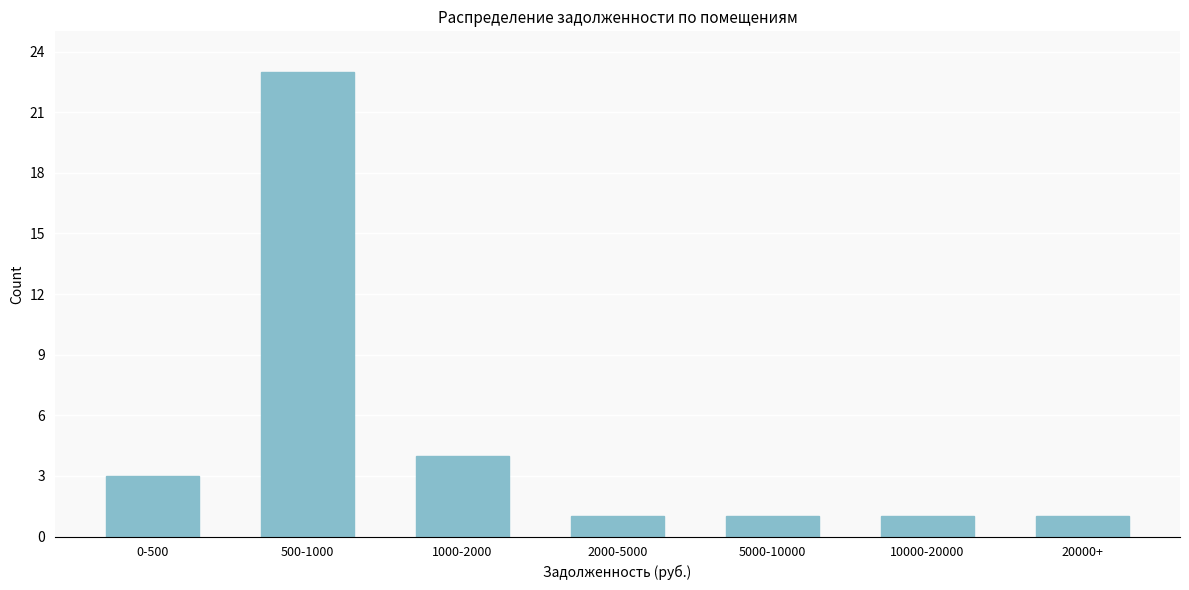

Reading left to right, what are all the values shown in this chart?

0-500=3	500-1000=23	1000-2000=4	2000-5000=1	5000-10000=1	10000-20000=1	20000+=1